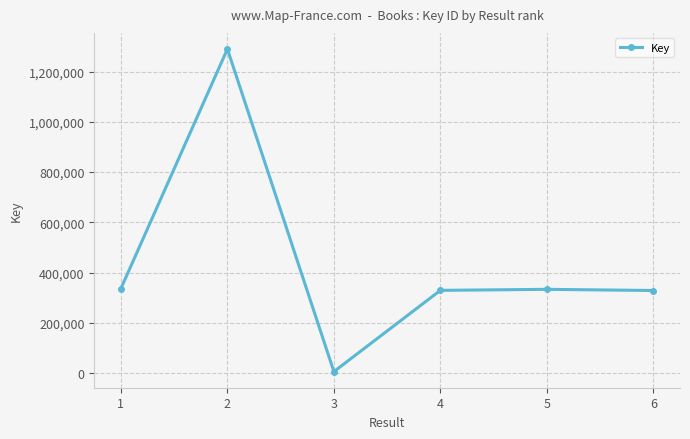

Which label corresponds to the smallest value in the chart?

3